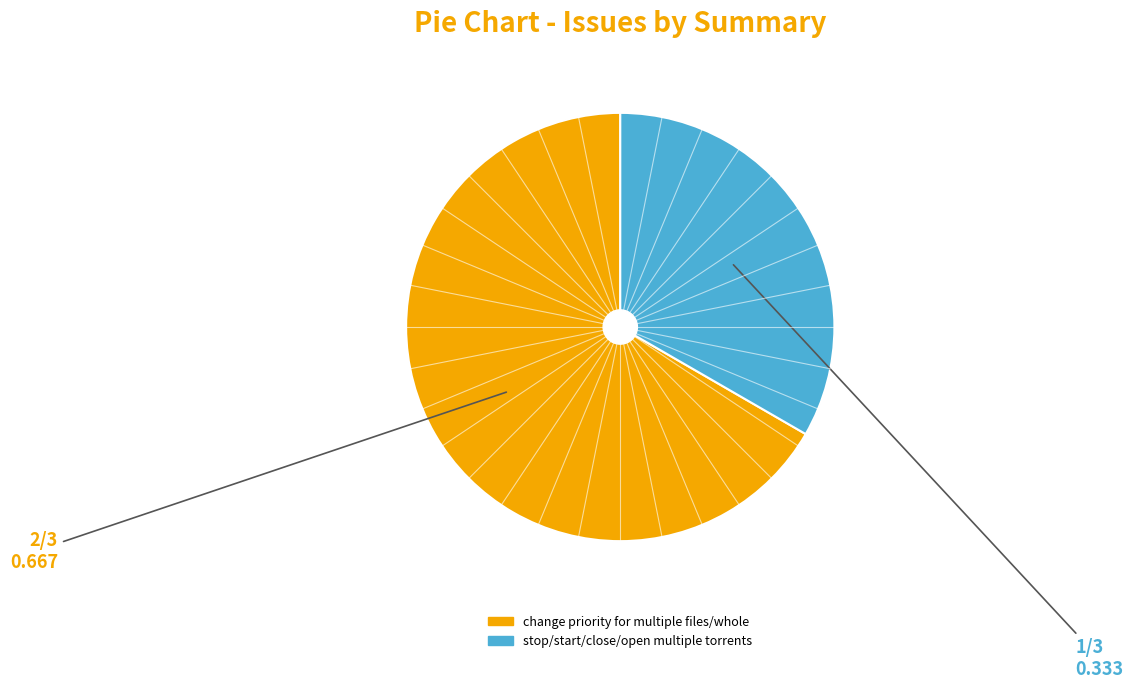

Combined, do stop/start/close/open multiple torrents and change priority for multiple files/whole account for over 50%?

Yes